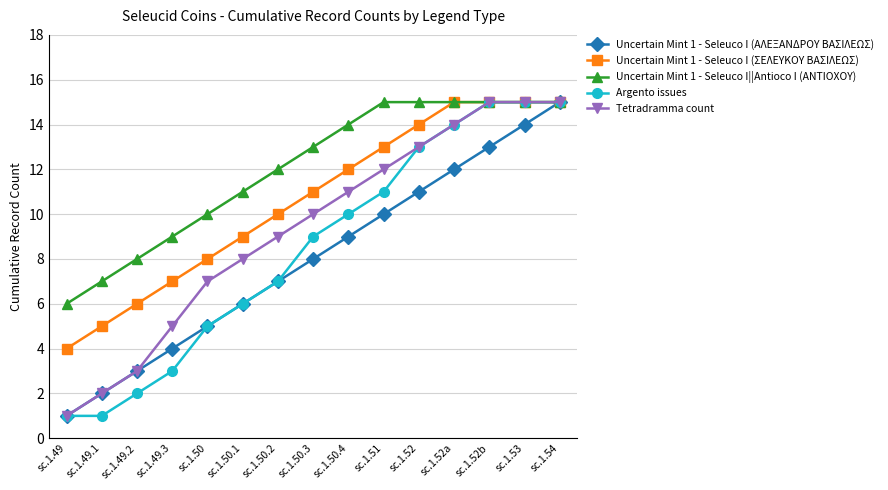

At which category is the sum across all series the highest?

sc.1.54